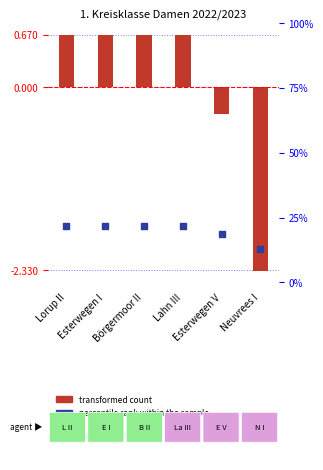

At how many categories does at least one series exceed -1?

5